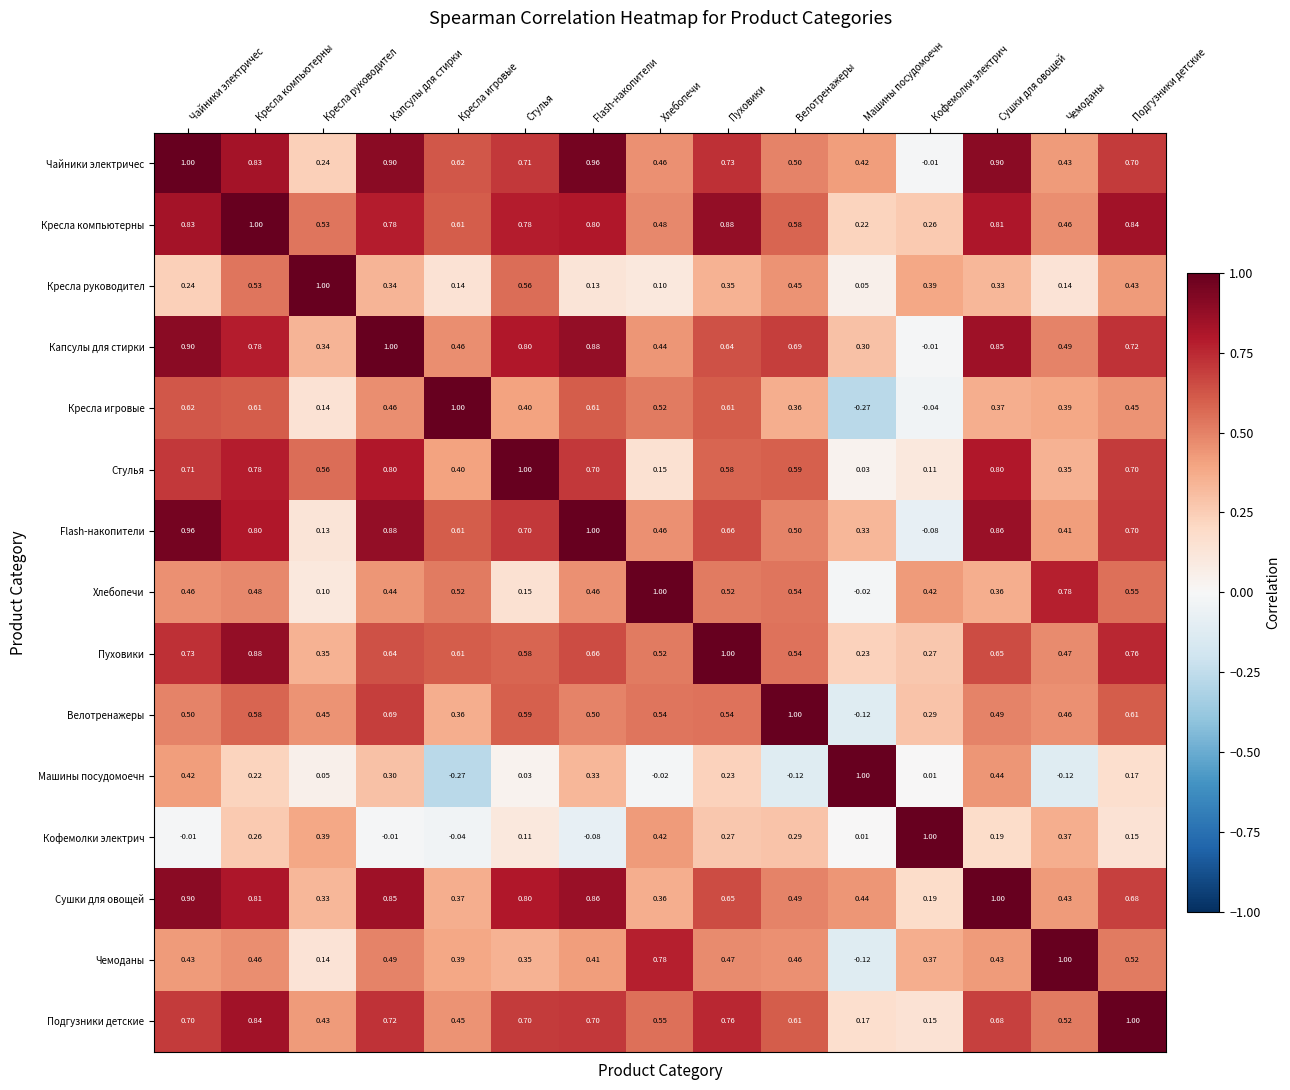

Count the number of categories in the chart.

15